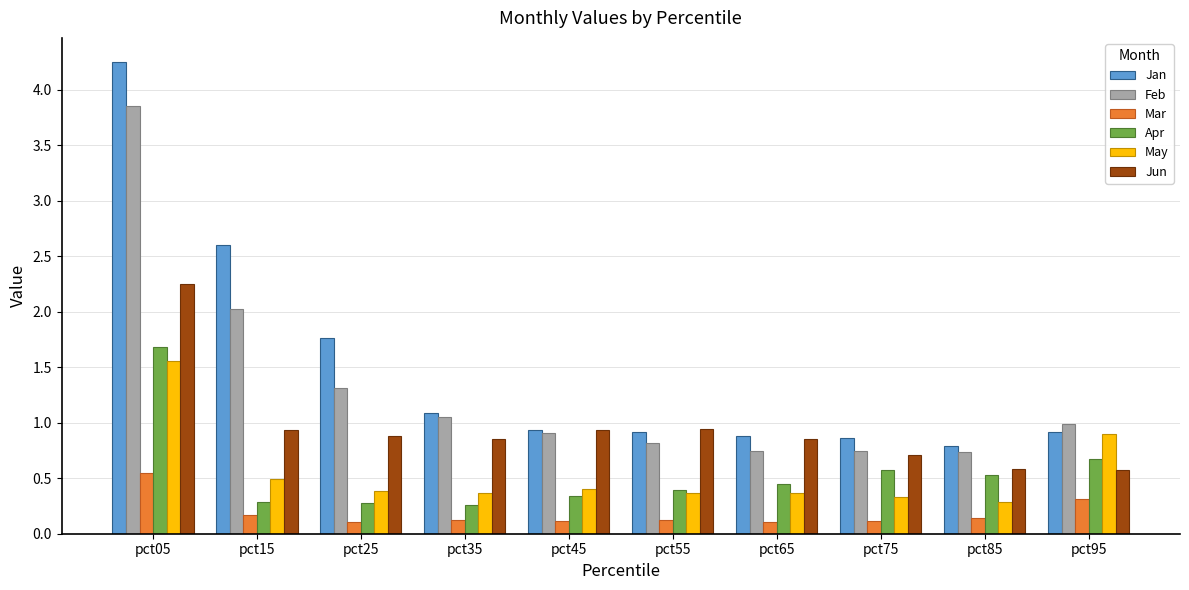

At which category does the chart reach its peak across all series?

pct05